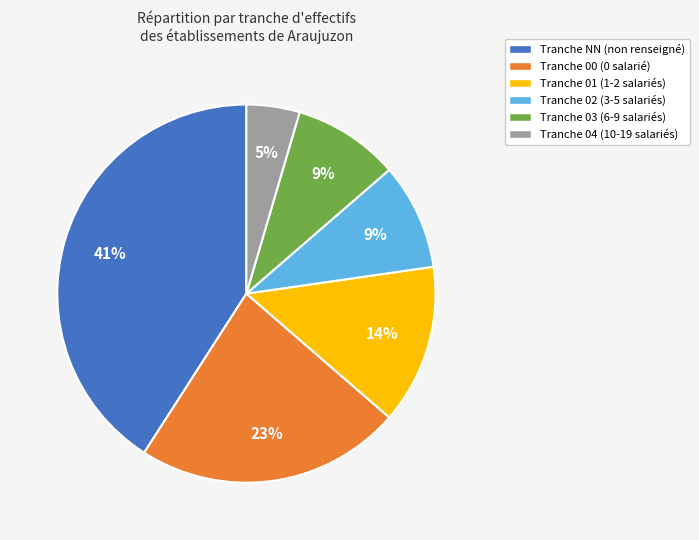

Is there a majority slice in this chart?

No